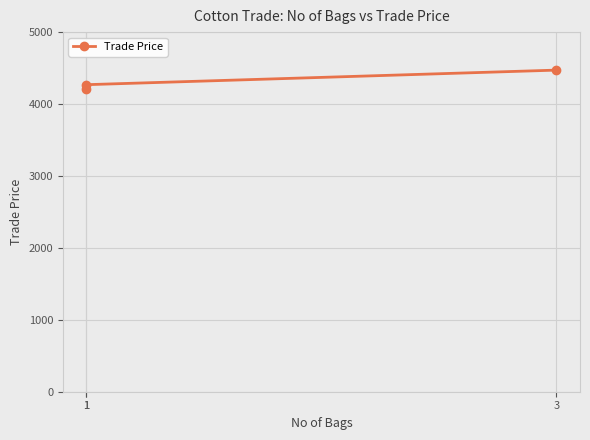

Approximately how many times larger is the value at 1 compared to 1?

1.0